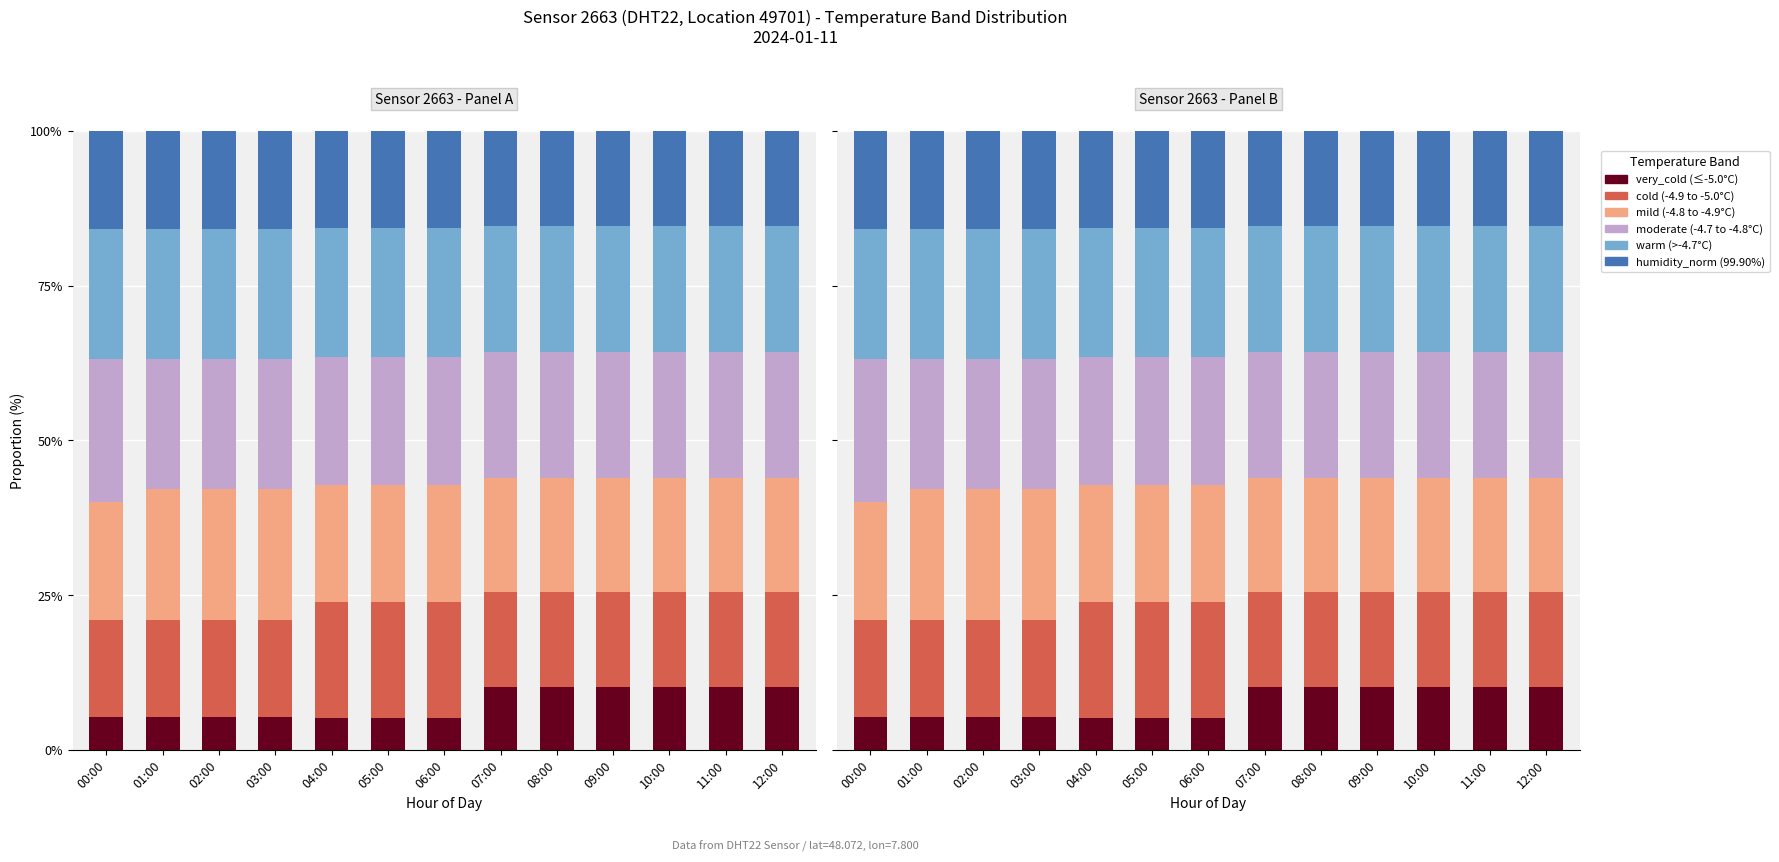

What value does the humidity_norm series have at 00:00?

15.8